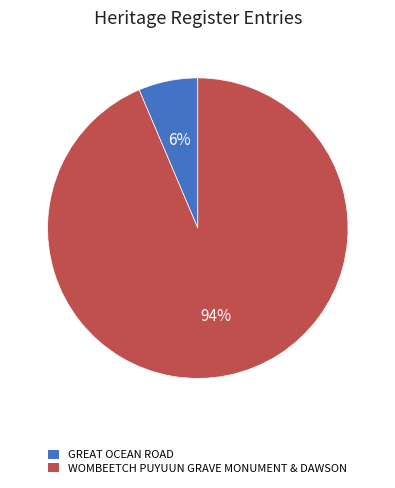

Between WOMBEETCH PUYUUN GRAVE MONUMENT & DAWSON and GREAT OCEAN ROAD, which is larger?

WOMBEETCH PUYUUN GRAVE MONUMENT & DAWSON